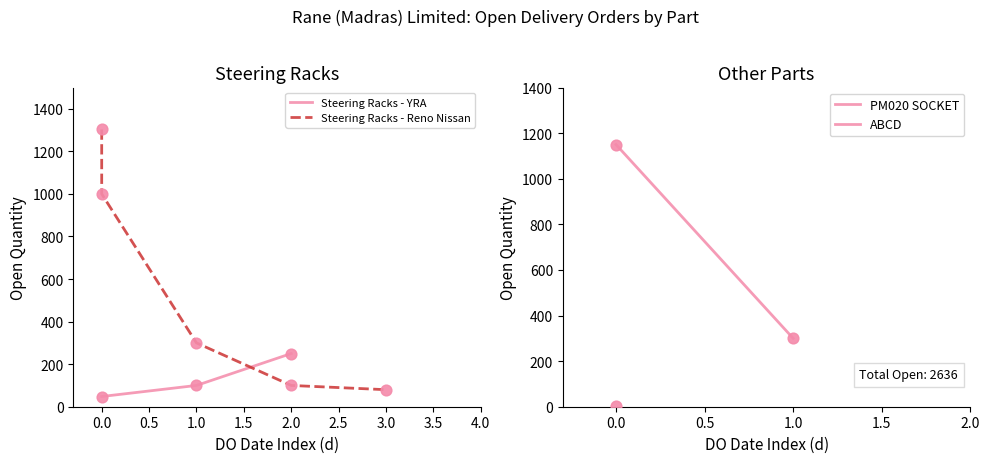

List the labels in order of Steering Racks - YRA value, largest first.

2.0, 1.0, 0.0